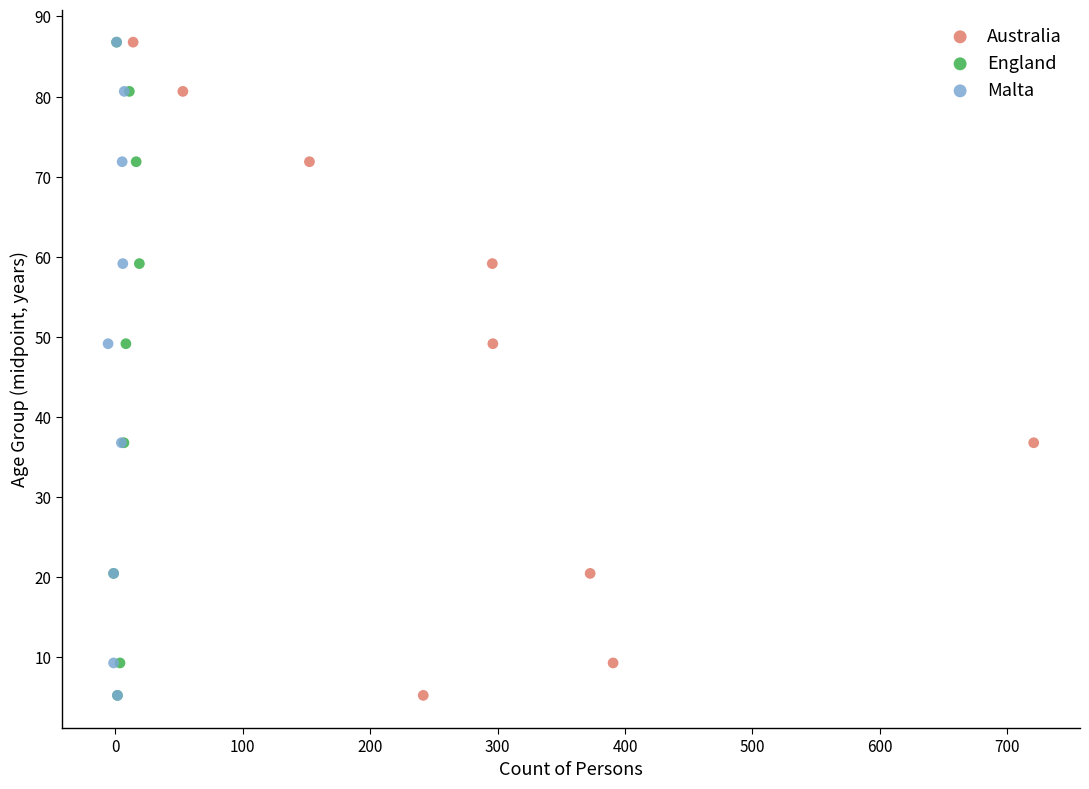

What are all the series names shown in the legend?

Australia, England, Malta